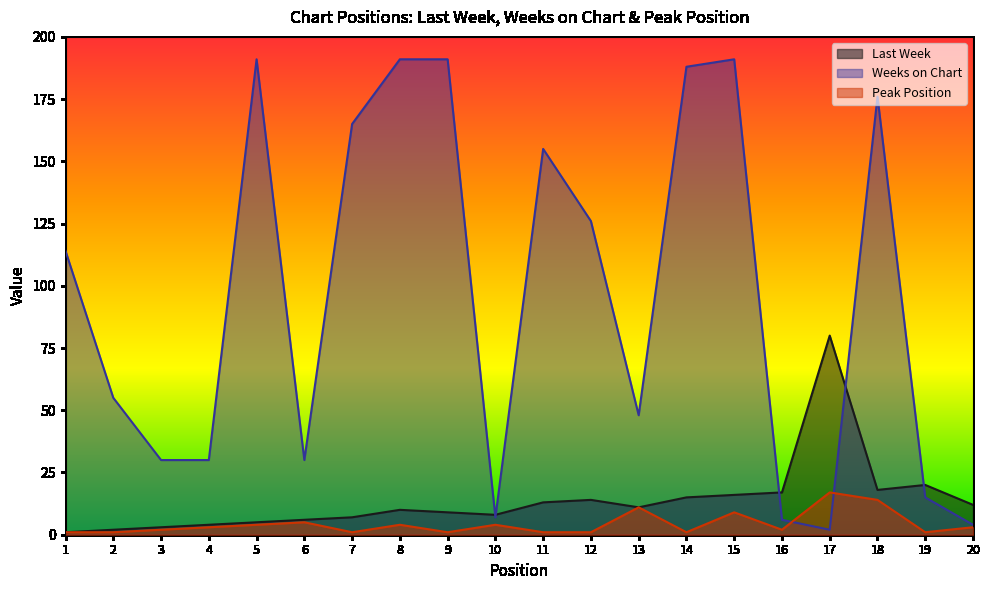

True or false: Peak Position and Last Week intersect in this chart.

False